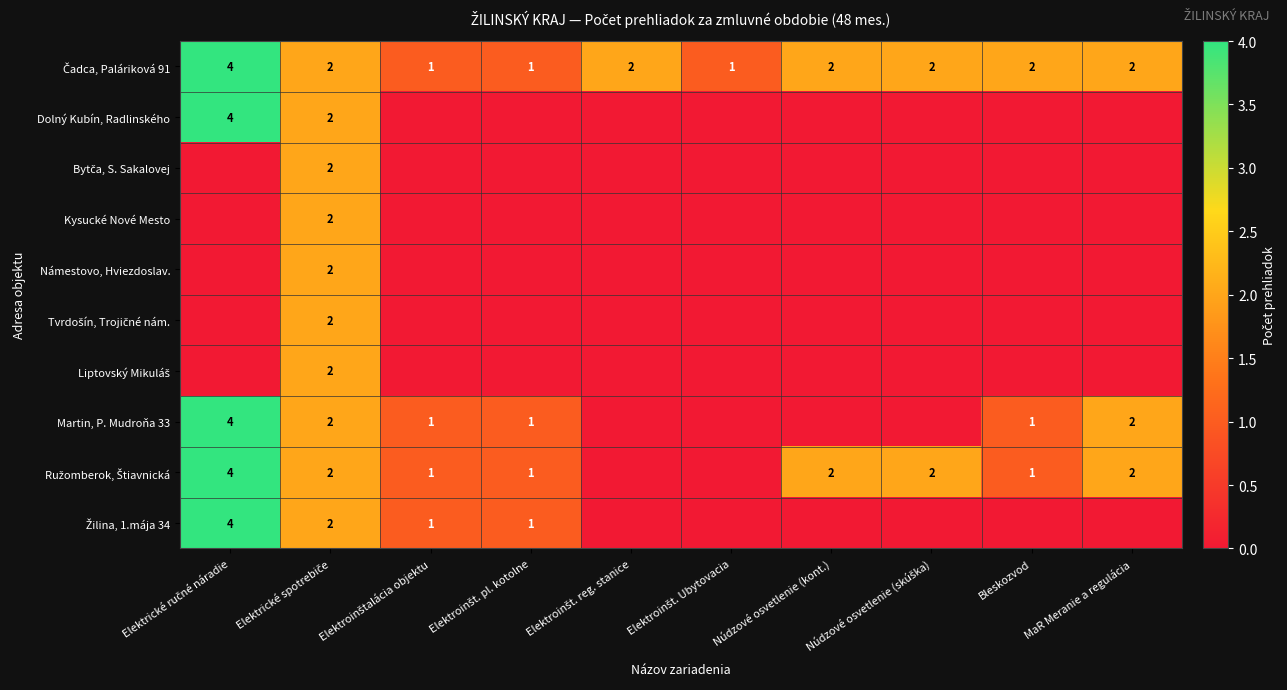

Which series changed the most between Elektroinšt. pl. kotolne and Elektroinšt. reg. stanice?

Čadca, Paláriková 91